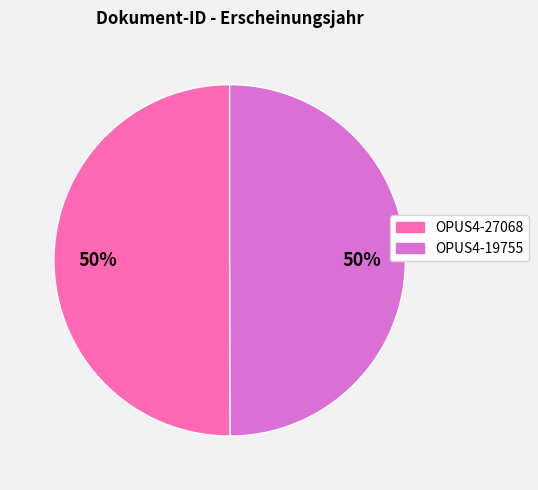

Is it true that OPUS4-19755 is 50% of the pie?

True